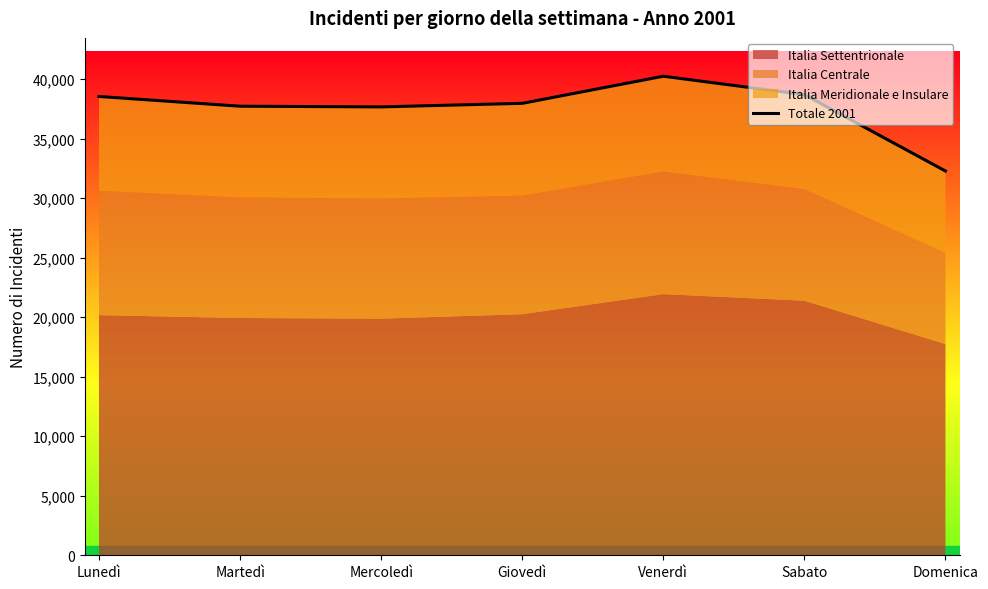

The value at Giovedì is 37964. True or false?

True